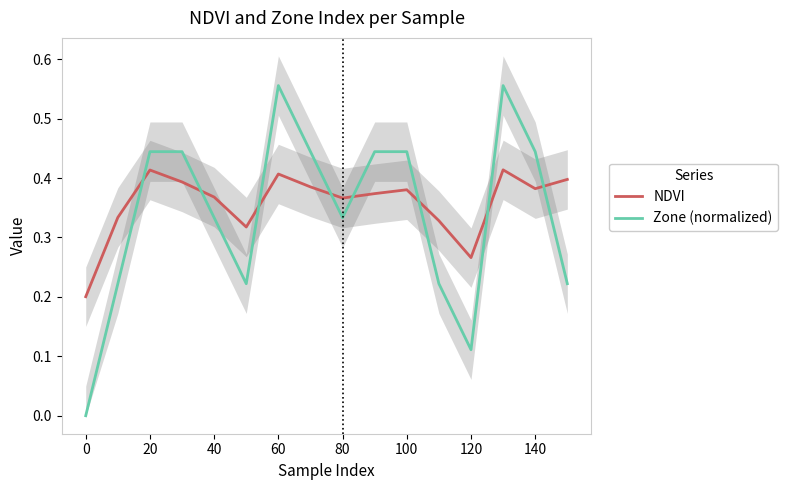

How many positive values does the Zone (normalized) series have?

15